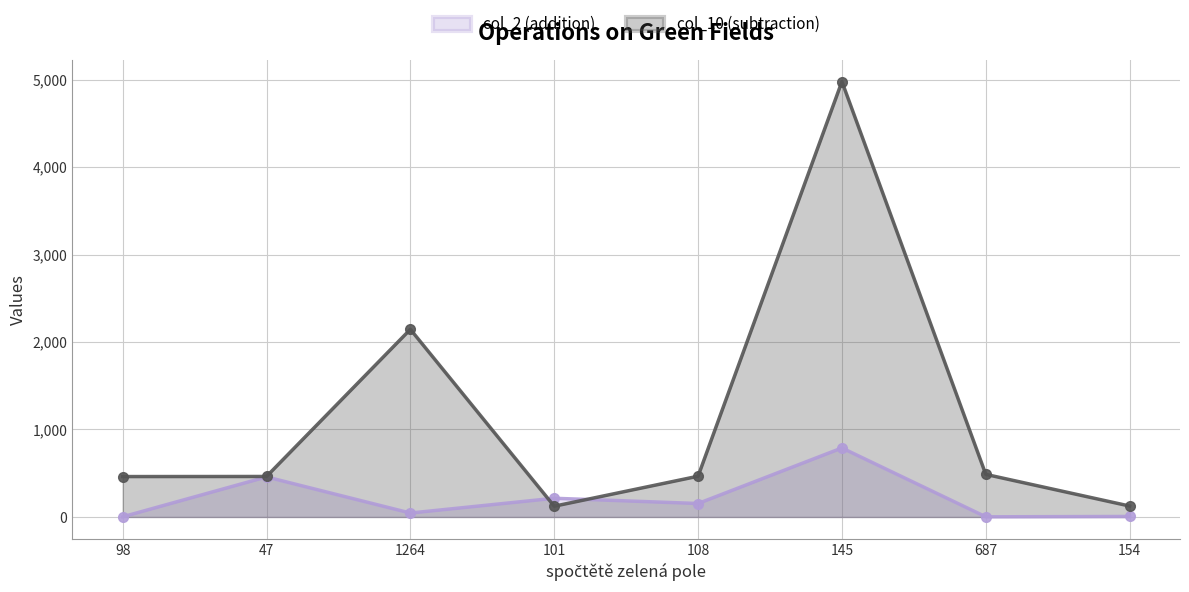

True or false: col_2 (addition) has a value of 3 at 154.

False